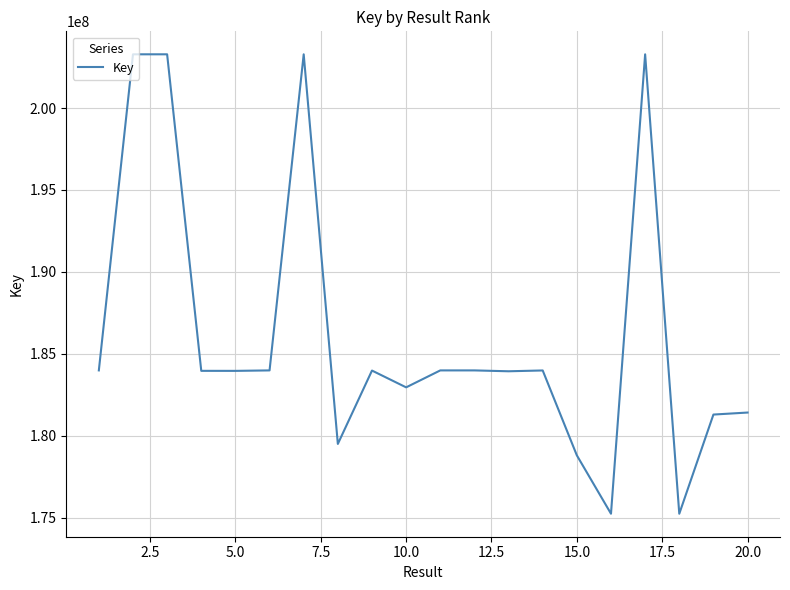

What is the maximum value shown in the chart?

203278942